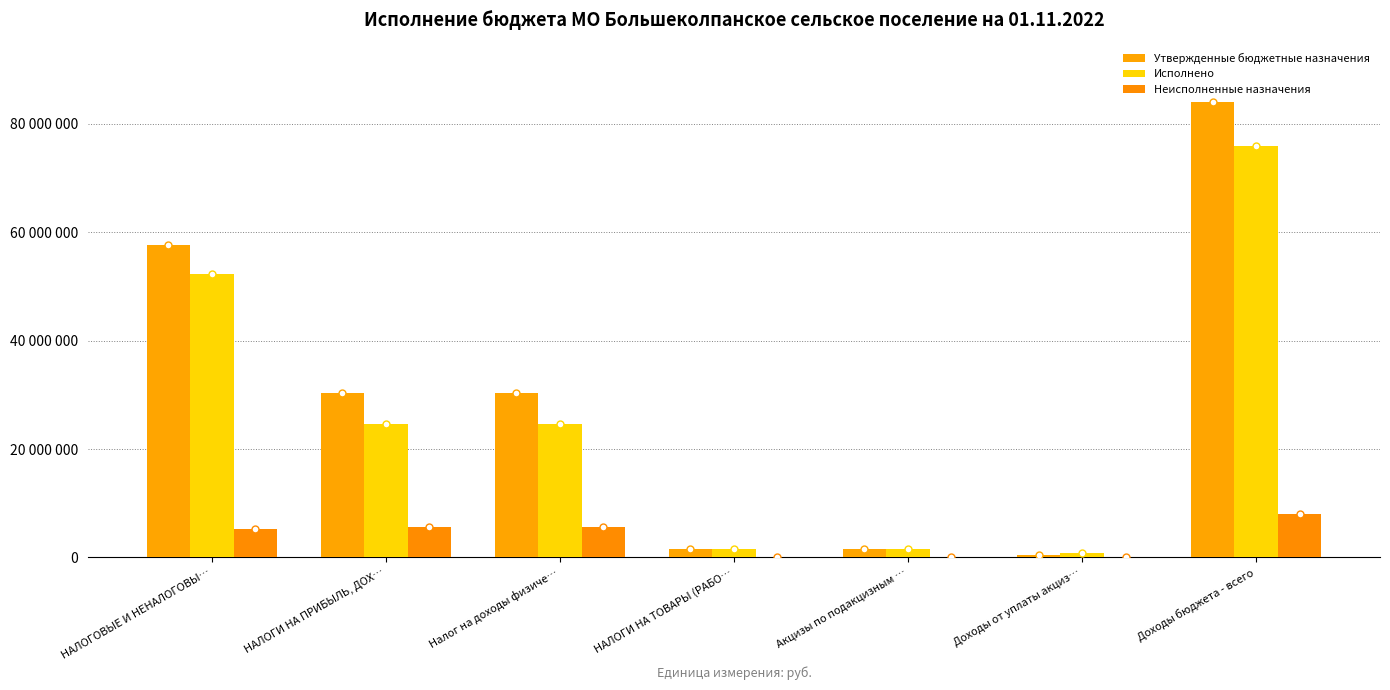

Does the chart contain stacked bars?

No